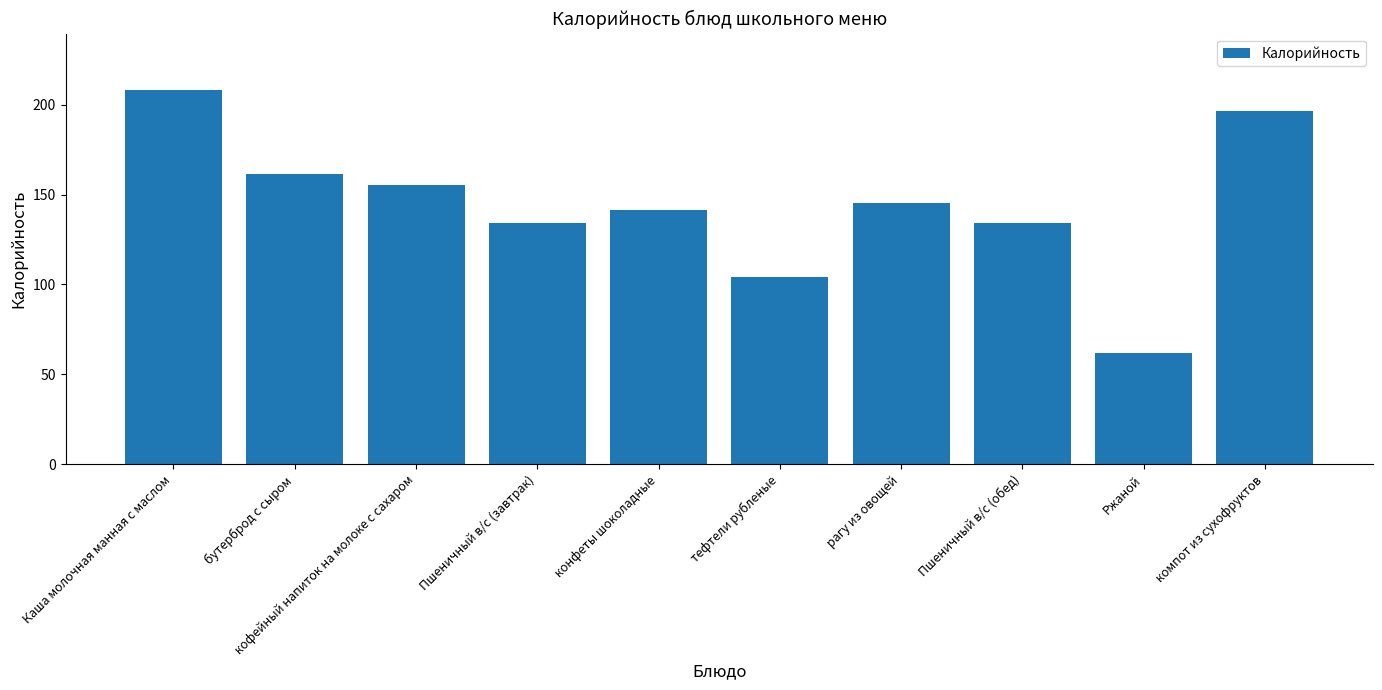

How many values exceed 145?

5